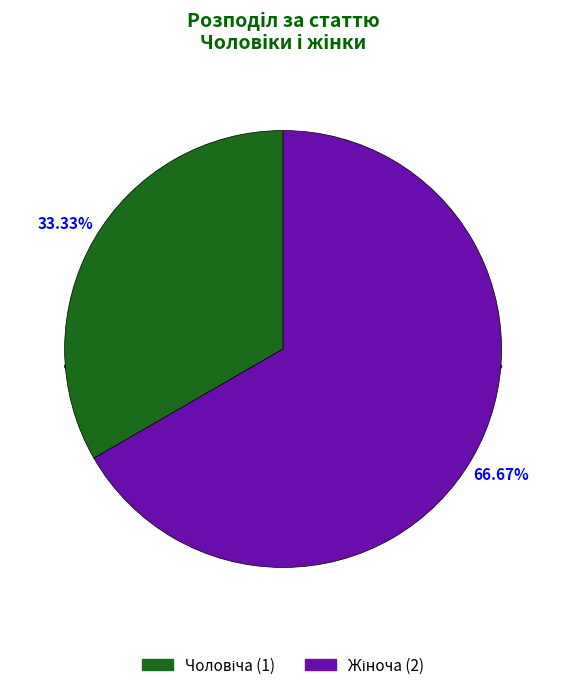

Which has a higher value, Жіноча or Чоловіча?

Жіноча